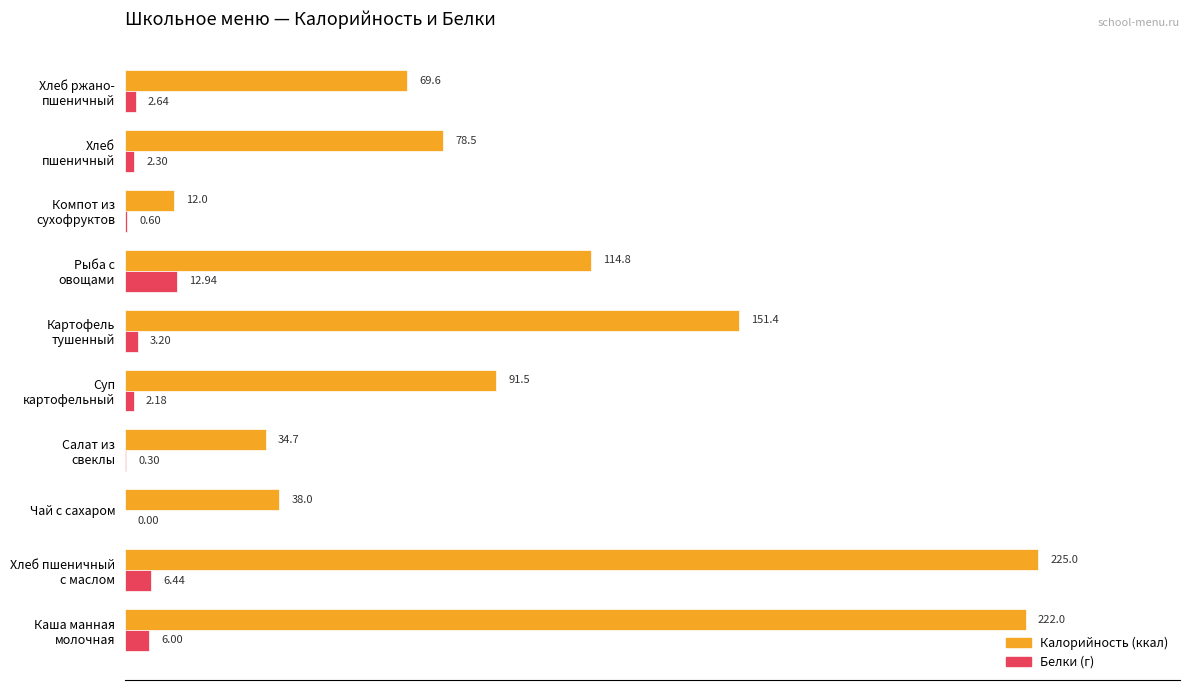

Count the number of data series in this chart.

2